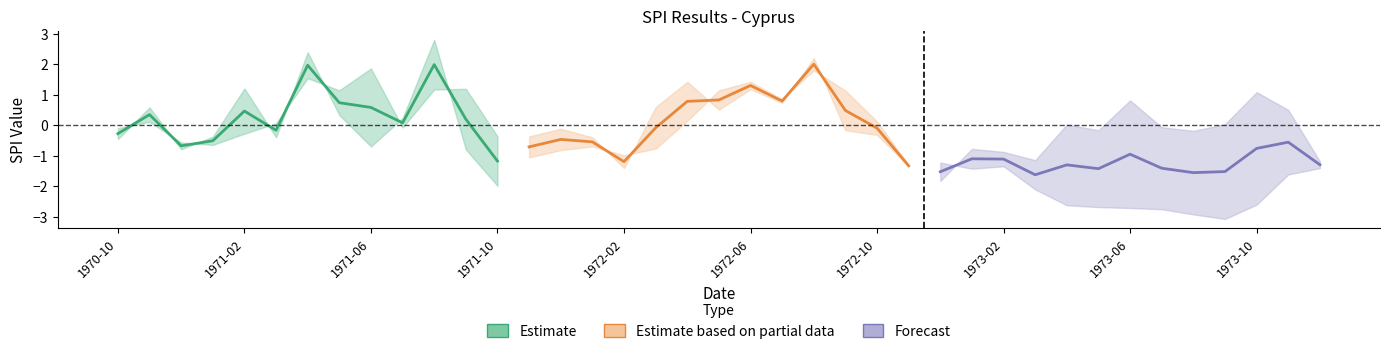

What position from the left is 32?

33